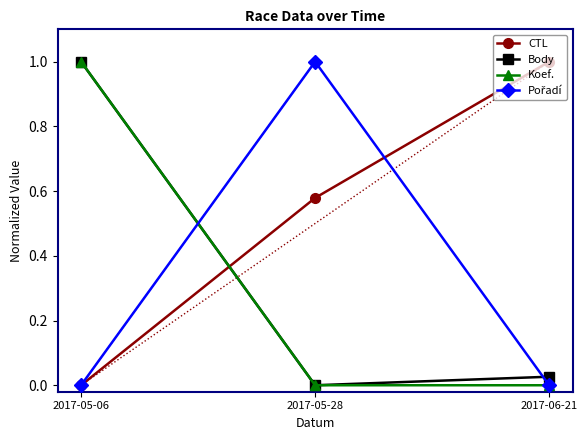

What is the maximum value shown in the chart?

1.0